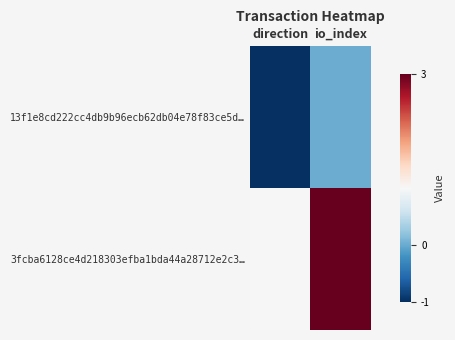

Between direction and io_index, which is larger?

io_index